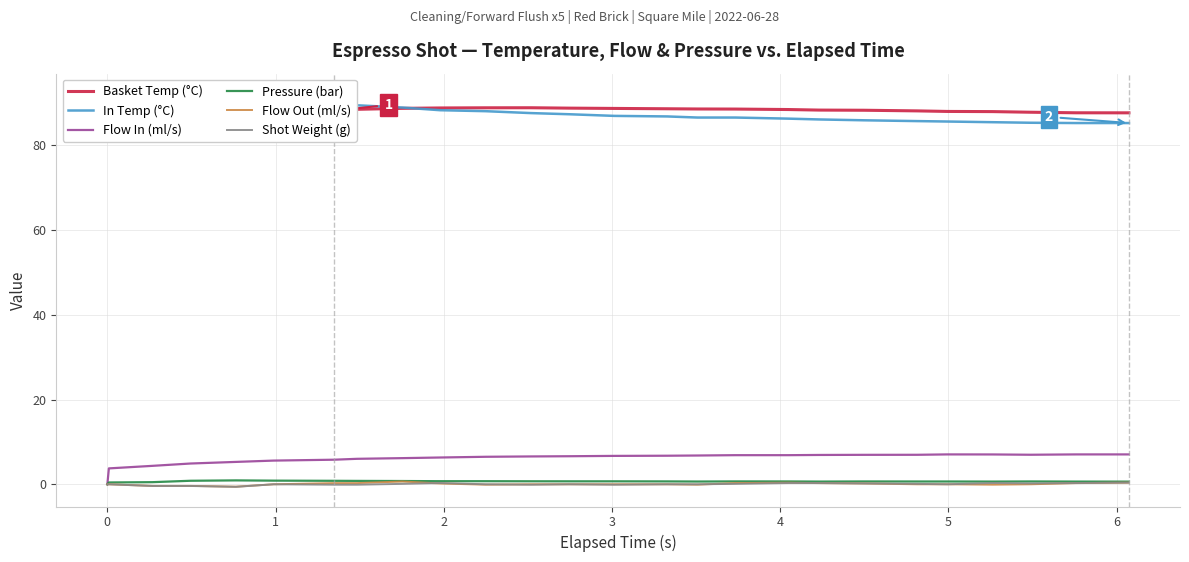

Does the chart display data point markers on the line(s)?

No